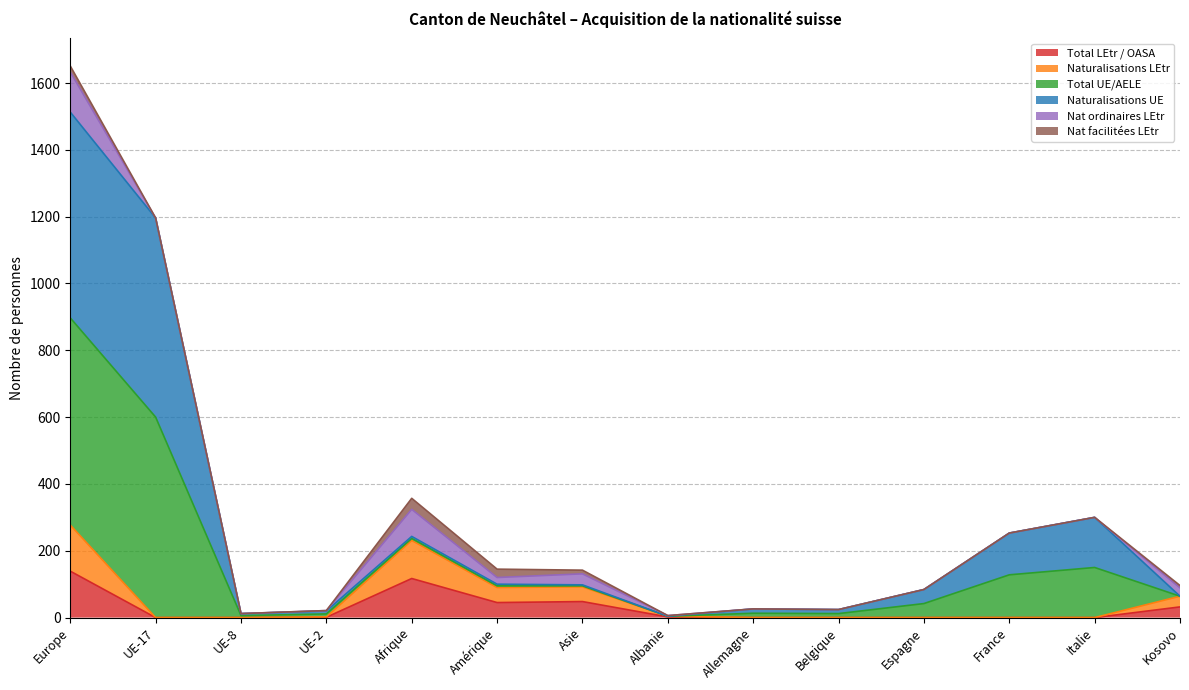

The Total LEtr / OASA series shows 139 at Europe. True or false?

True